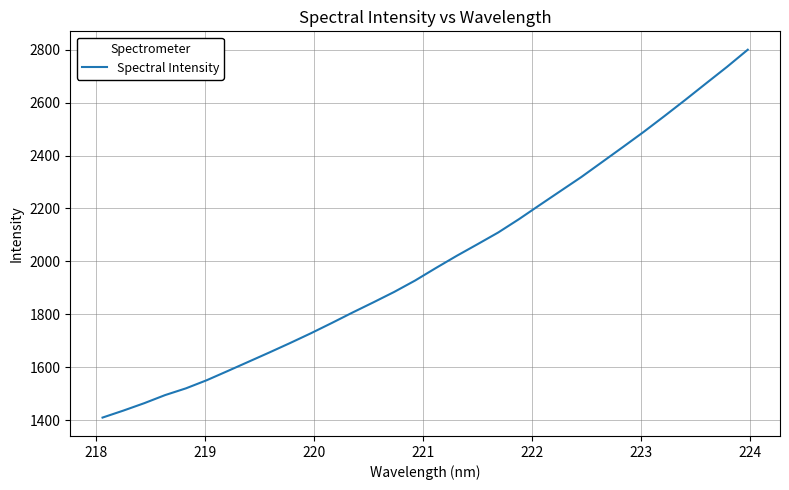

What is the difference between the maximum and minimum values?

1388.6